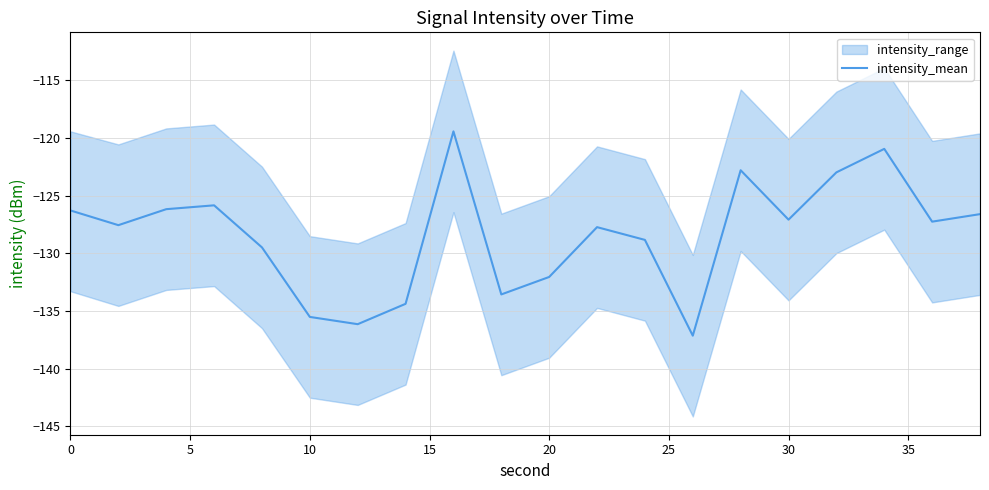

True or false: the data shows -86.4 at 5.

False